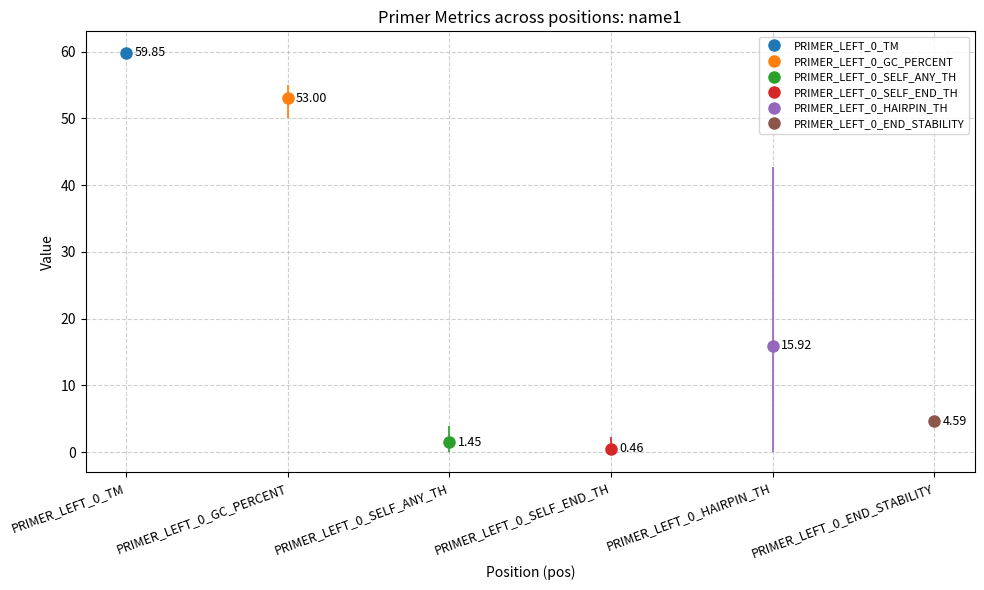

Reading left to right, list all the values displayed in this chart.

PRIMER_LEFT_0_TM: 60.0	60.0	60.0	59.9	59.4
PRIMER_LEFT_0_GC_PERCENT: 50.0	55.0	55.0	55.0	50.0
PRIMER_LEFT_0_SELF_ANY_TH: 3.9	0.0	0.0	3.3	0.0
PRIMER_LEFT_0_SELF_END_TH: 2.3	0.0	0.0	0.0	0.0
PRIMER_LEFT_0_HAIRPIN_TH: 42.7	0.0	0.0	37.0	0.0
PRIMER_LEFT_0_END_STABILITY: 4.8	4.4	4.6	4.3	4.7